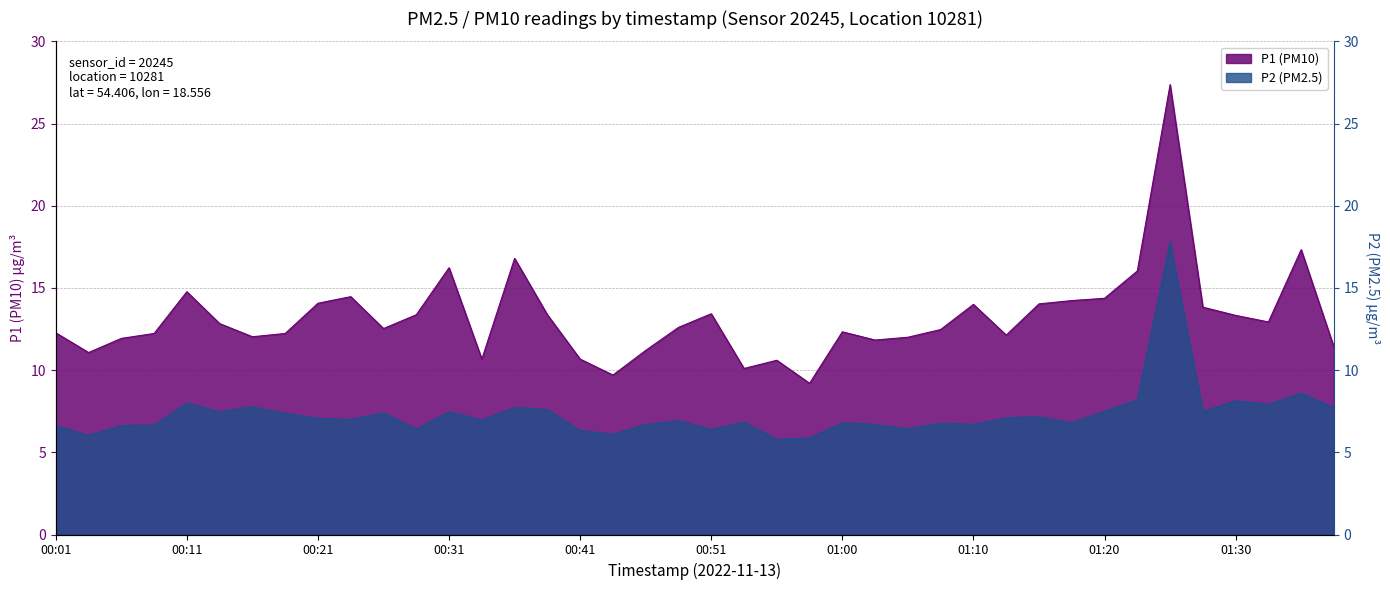

What is the value of the P1 point at the 27th from the left?

12.0